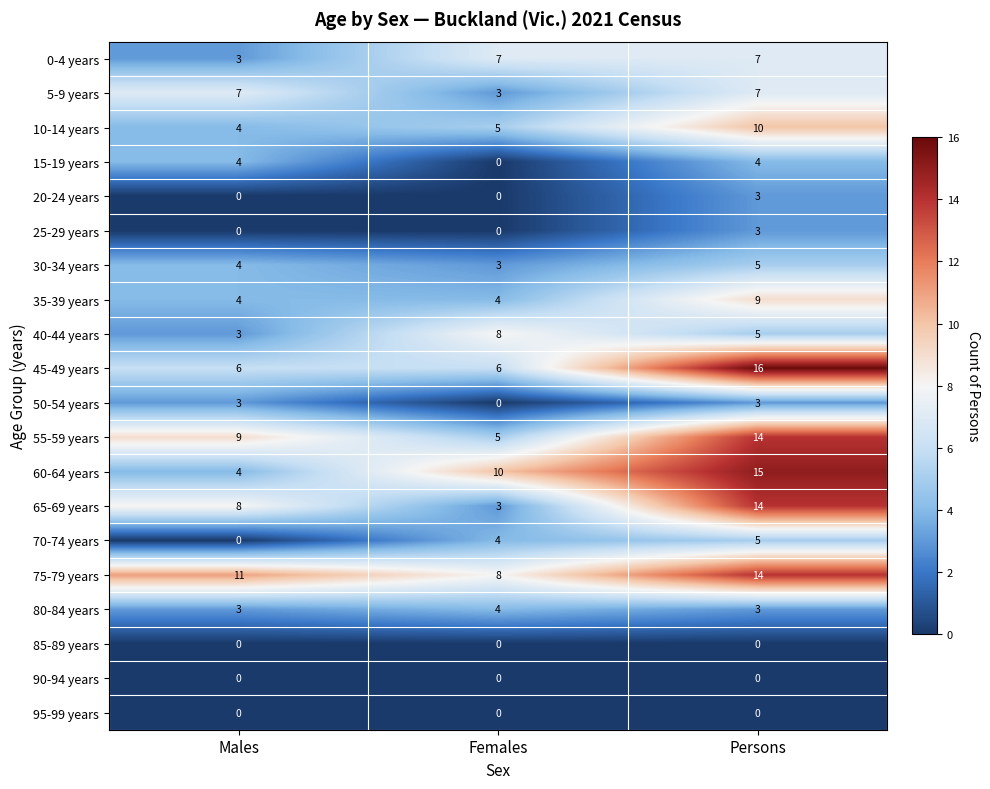

Is it true that 60-64 years equals 4 at Males?

True